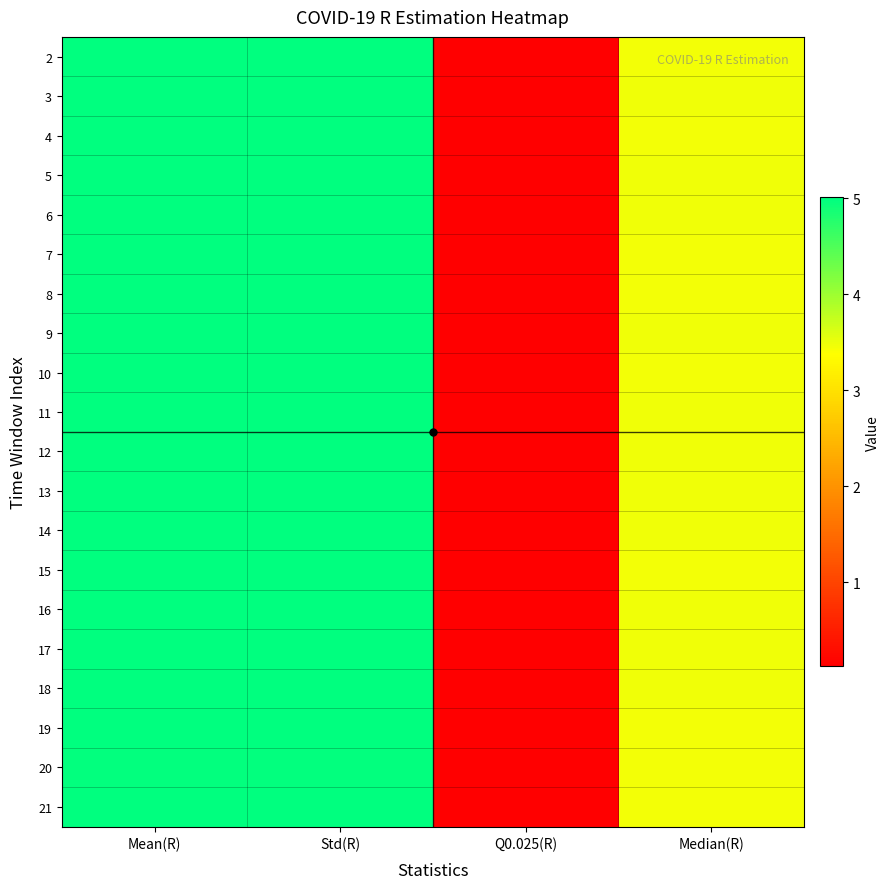

Reading left to right, what are all the values shown in this chart?

2: Mean(R)=5.0	Std(R)=5.0	Q0.025(R)=0.1	Median(R)=3.5
3: Mean(R)=5.0	Std(R)=5.0	Q0.025(R)=0.1	Median(R)=3.5
4: Mean(R)=5.0	Std(R)=5.0	Q0.025(R)=0.1	Median(R)=3.5
5: Mean(R)=5.0	Std(R)=5.0	Q0.025(R)=0.1	Median(R)=3.5
6: Mean(R)=5.0	Std(R)=5.0	Q0.025(R)=0.1	Median(R)=3.5
7: Mean(R)=5.0	Std(R)=5.0	Q0.025(R)=0.1	Median(R)=3.5
8: Mean(R)=5.0	Std(R)=5.0	Q0.025(R)=0.1	Median(R)=3.5
9: Mean(R)=5.0	Std(R)=5.0	Q0.025(R)=0.1	Median(R)=3.5
10: Mean(R)=5.0	Std(R)=5.0	Q0.025(R)=0.1	Median(R)=3.5
11: Mean(R)=5.0	Std(R)=5.0	Q0.025(R)=0.1	Median(R)=3.5
12: Mean(R)=5.0	Std(R)=5.0	Q0.025(R)=0.1	Median(R)=3.5
13: Mean(R)=5.0	Std(R)=5.0	Q0.025(R)=0.1	Median(R)=3.5
14: Mean(R)=5.0	Std(R)=5.0	Q0.025(R)=0.1	Median(R)=3.5
15: Mean(R)=5.0	Std(R)=5.0	Q0.025(R)=0.1	Median(R)=3.5
16: Mean(R)=5.0	Std(R)=5.0	Q0.025(R)=0.1	Median(R)=3.5
17: Mean(R)=5.0	Std(R)=5.0	Q0.025(R)=0.1	Median(R)=3.5
18: Mean(R)=5.0	Std(R)=5.0	Q0.025(R)=0.1	Median(R)=3.5
19: Mean(R)=5.0	Std(R)=5.0	Q0.025(R)=0.1	Median(R)=3.5
20: Mean(R)=5.0	Std(R)=5.0	Q0.025(R)=0.1	Median(R)=3.5
21: Mean(R)=5.0	Std(R)=5.0	Q0.025(R)=0.1	Median(R)=3.5